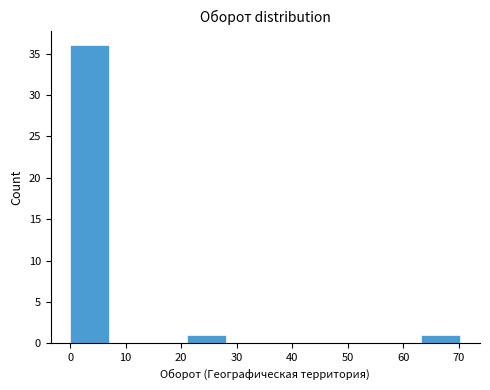

Reading left to right, list every bar in this chart as the range it spans on the x-axis followed by its height. Neither the bar edges nor the heights are printed on the chart, so give them approximately, as read against the axes.

0 to 7: 36
7 to 14: 0
14 to 21: 0
21 to 28: 1
28 to 35: 0
35 to 42: 0
42 to 49: 0
49 to 56: 0
56 to 63: 0
63 to 70: 1